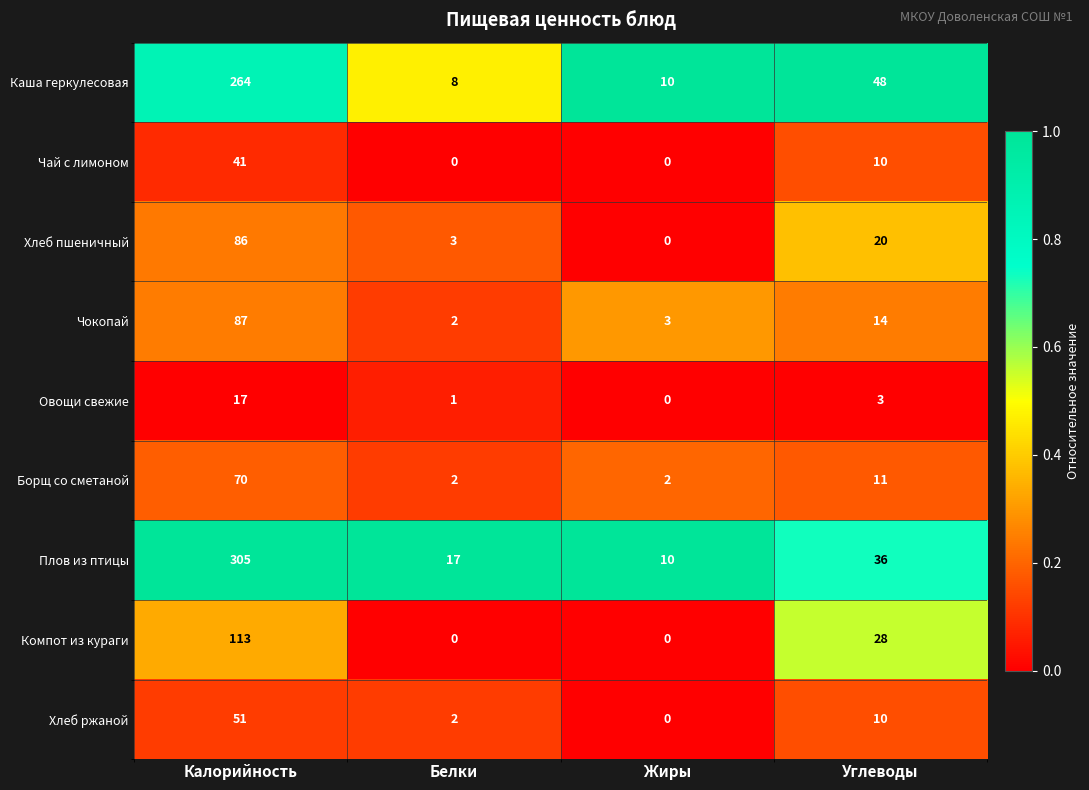

At which category is the sum across all series the highest?

Калорийность